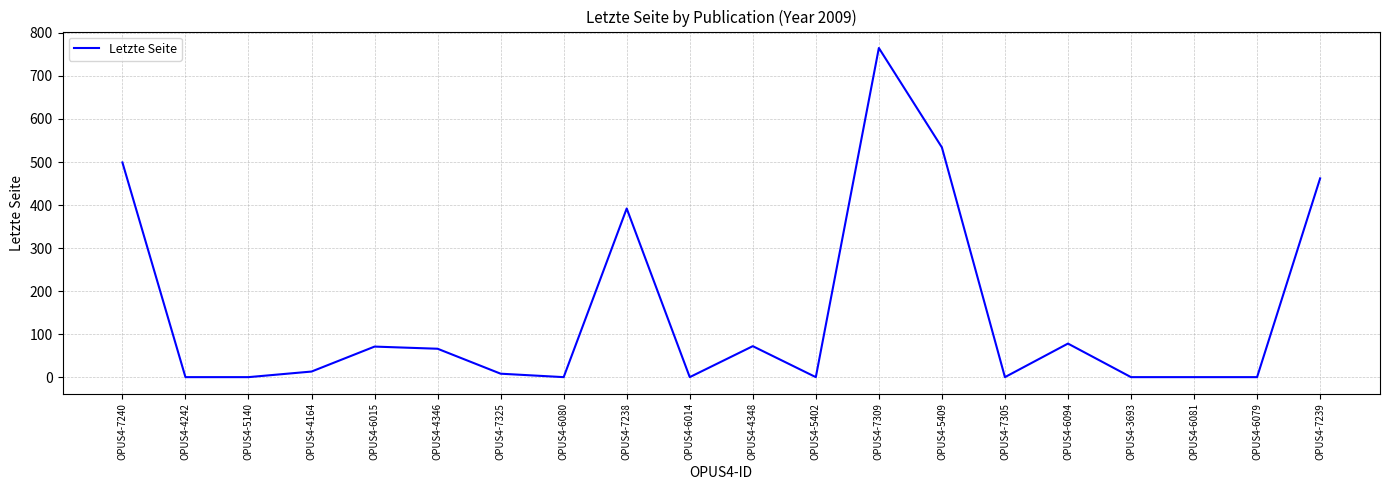

What is the maximum value shown in the chart?

765